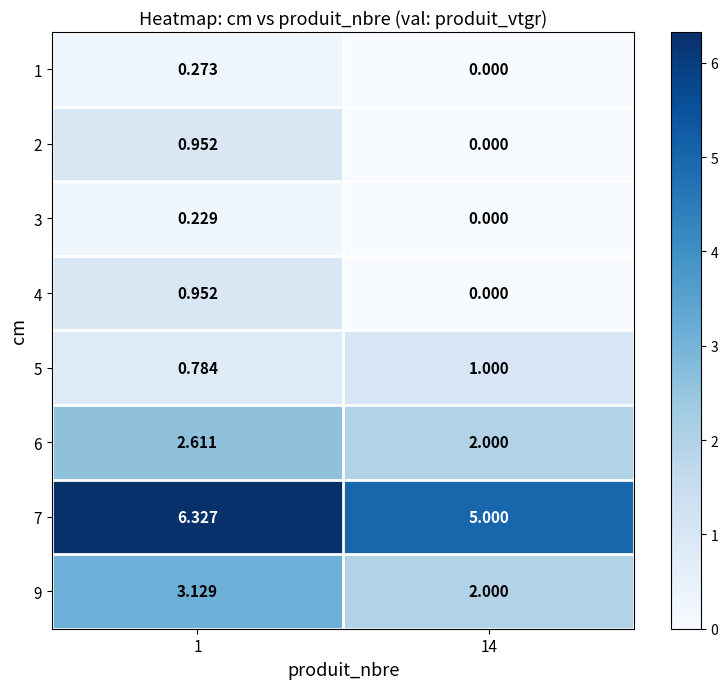

Is the value of 2 at 14 greater than the value of 1 at 1?

No